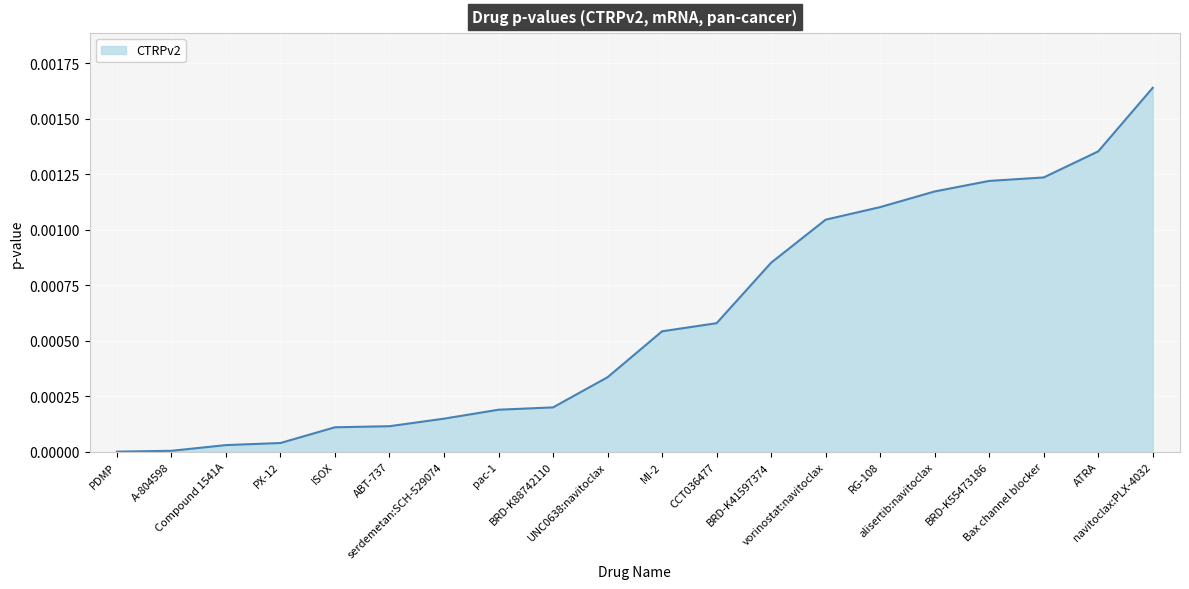

Which has a higher value, PX-12 or PDMP?

PX-12